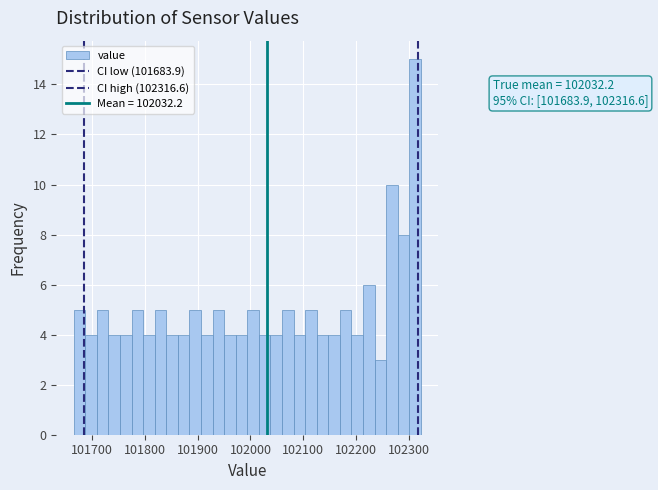

Read against the x-axis, roughly where is the centre of the tallest bar?

102310